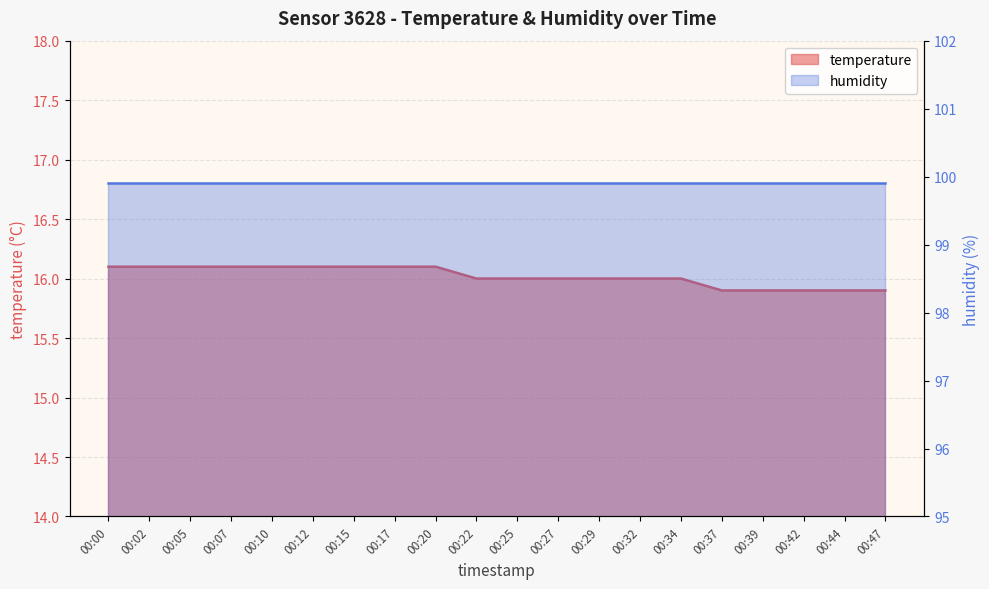

What is the sum of the values at 00:25 and 00:42?

31.9